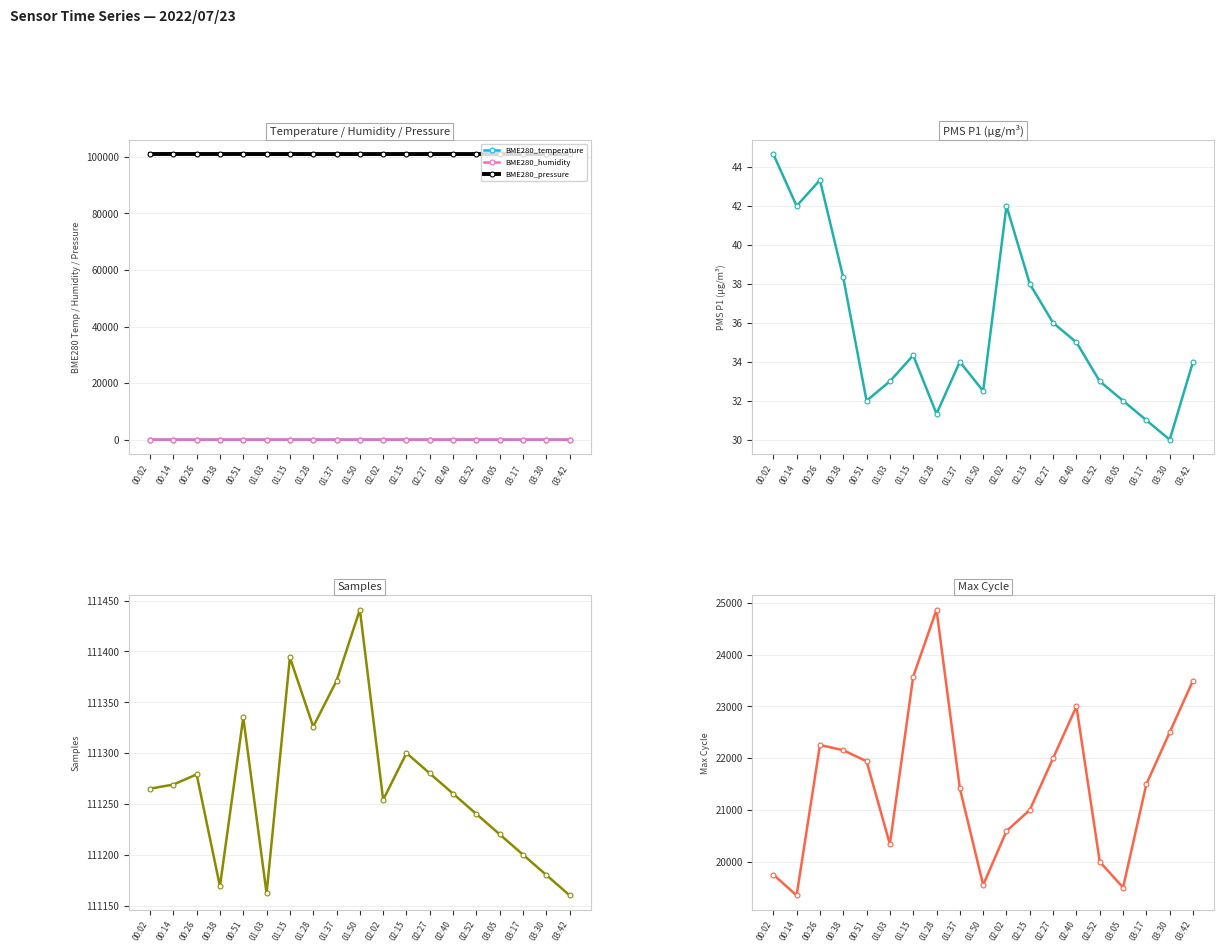

Is the value of BME280_pressure at 00:14 greater than the value of BME280_temperature at 01:28?

Yes